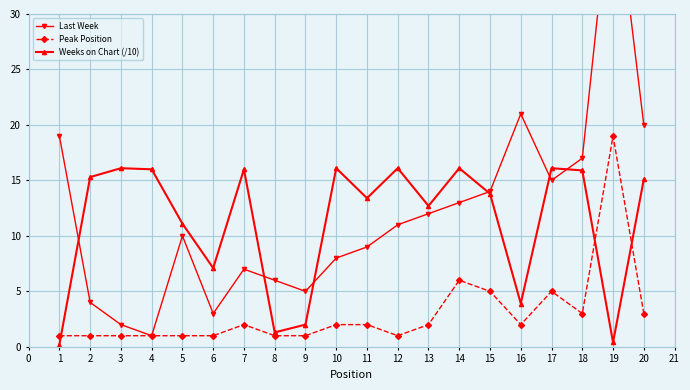

What is the difference between the Peak Position values at 3 and 12?

0.0